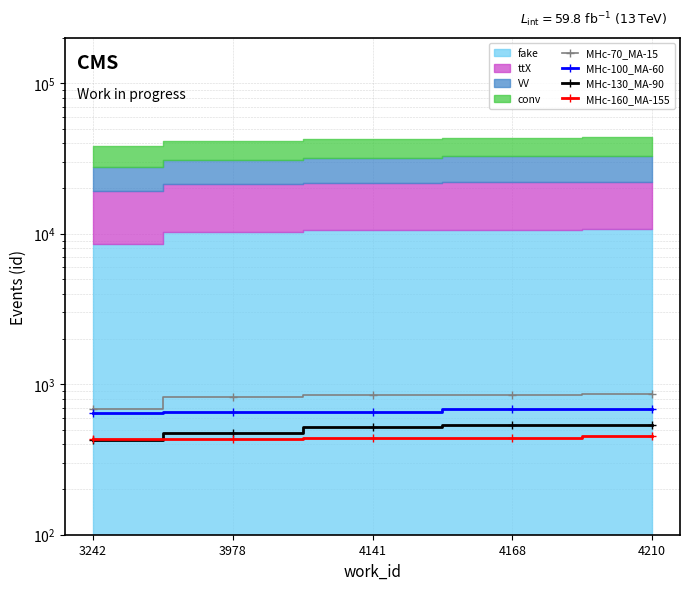

The value of MHc-100_MA-60 at 4210 is 680.2. True or false?

True